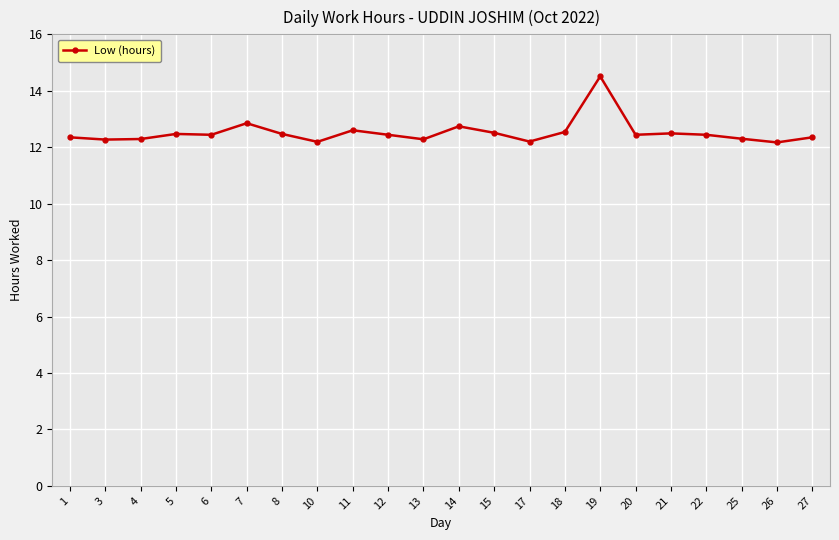

What is the value of the 2nd point from the left?

12.3